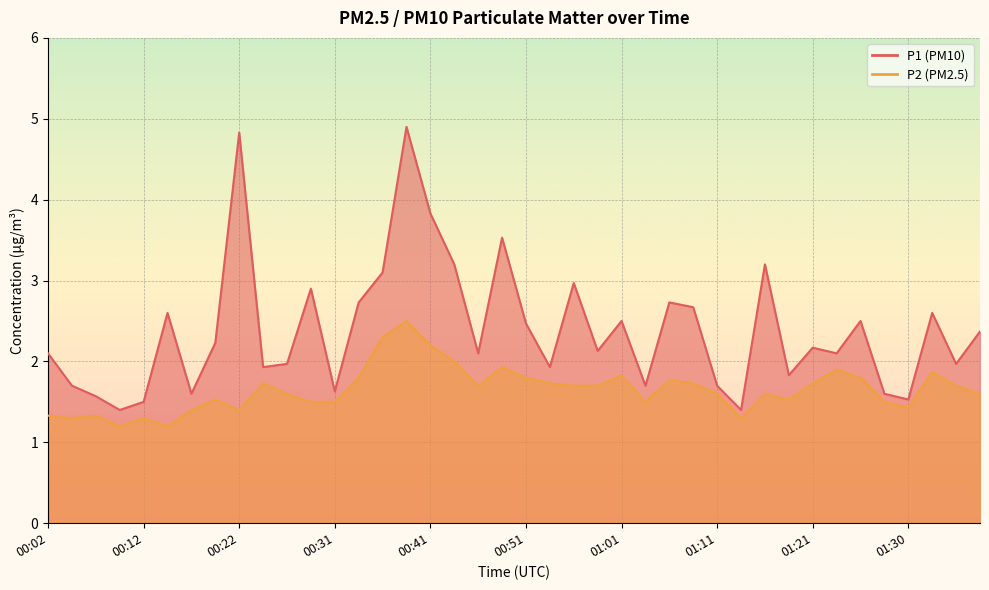

Read the P1 value at 01:28.

1.6